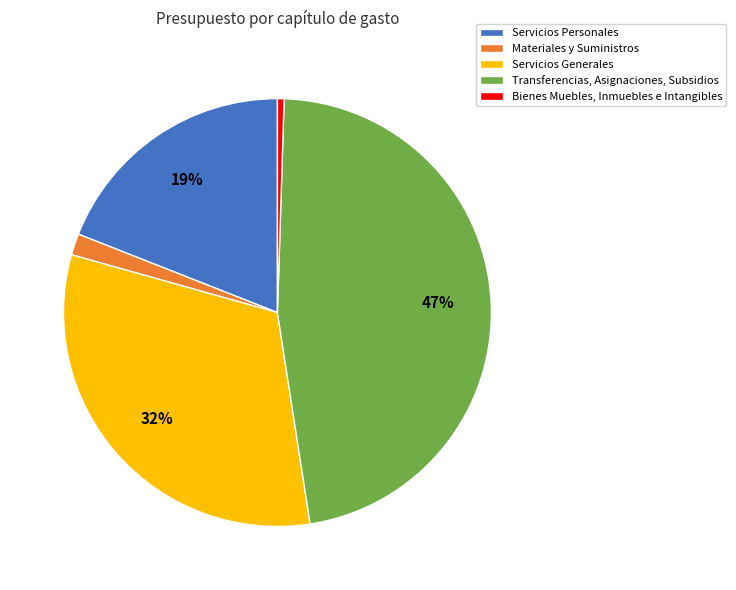

How many segments does this pie chart have?

5